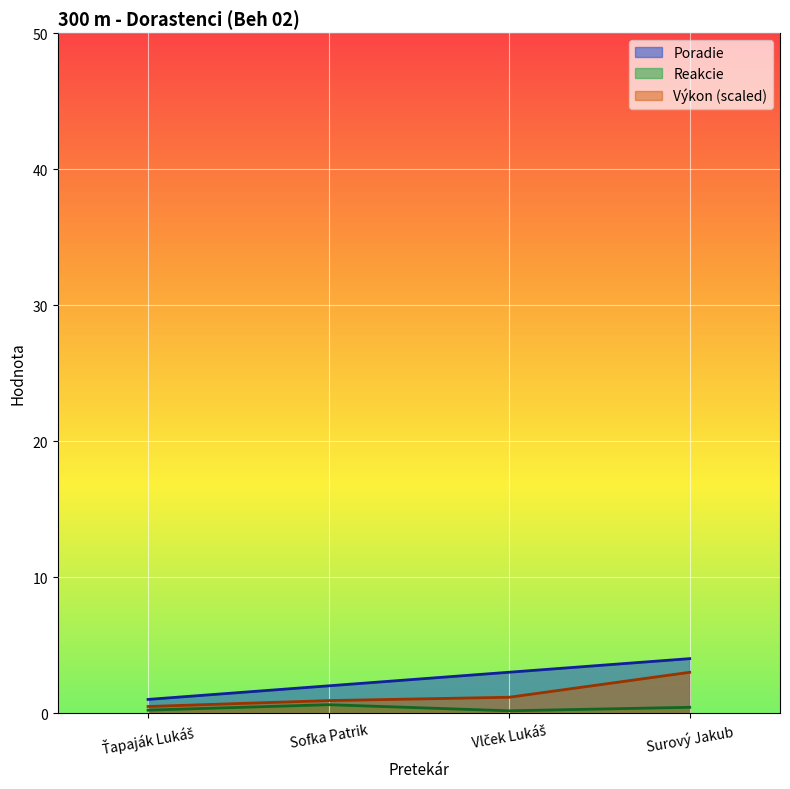

Where is Výkon nearest to the value 1?

Sofka Patrik